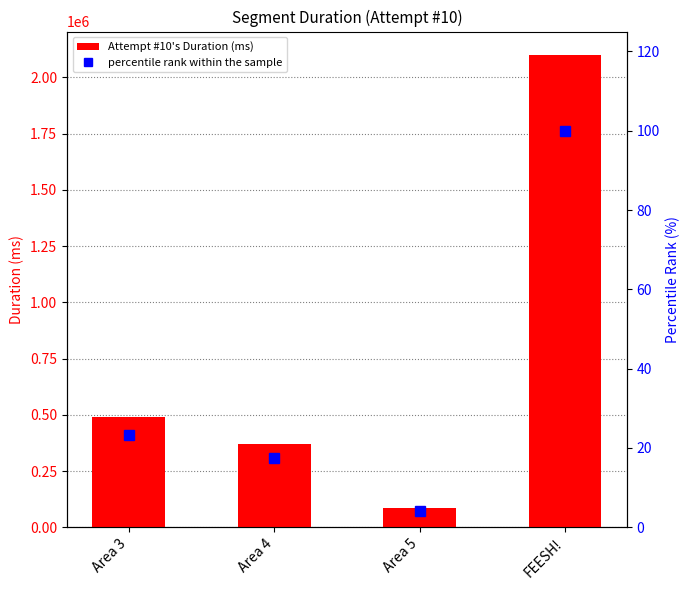

What are all the series names shown in the legend?

Attempt #10's Duration (ms), percentile rank within the sample